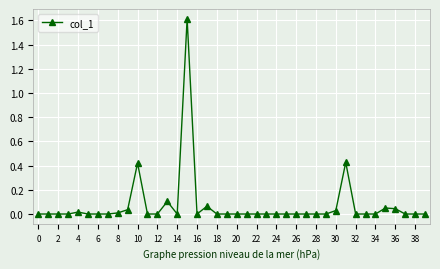

How many lines are shown in the chart?

1